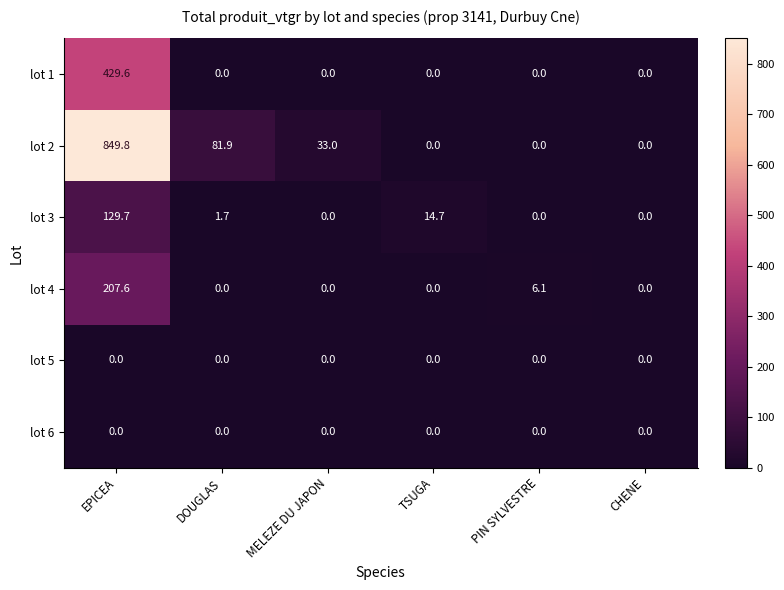

What is the total value across all series at PIN SYLVESTRE?

6.1